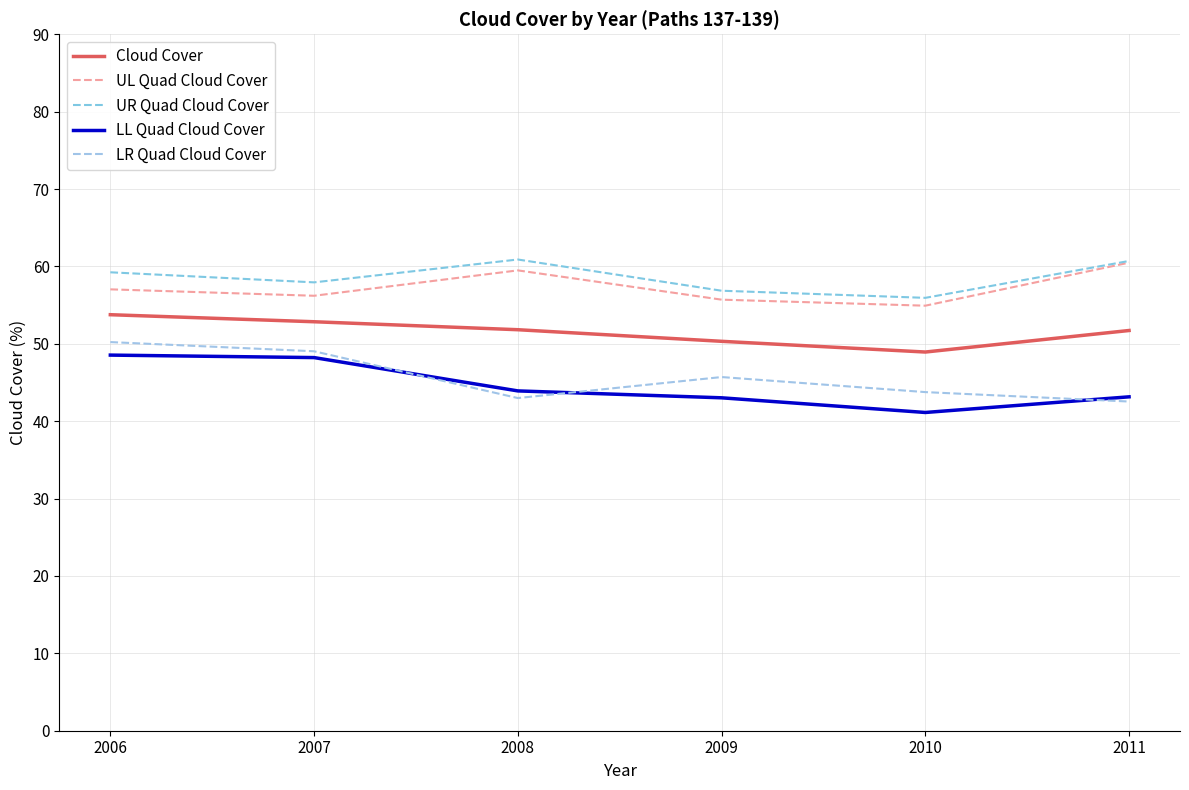

Does the chart display data point markers on the line(s)?

No